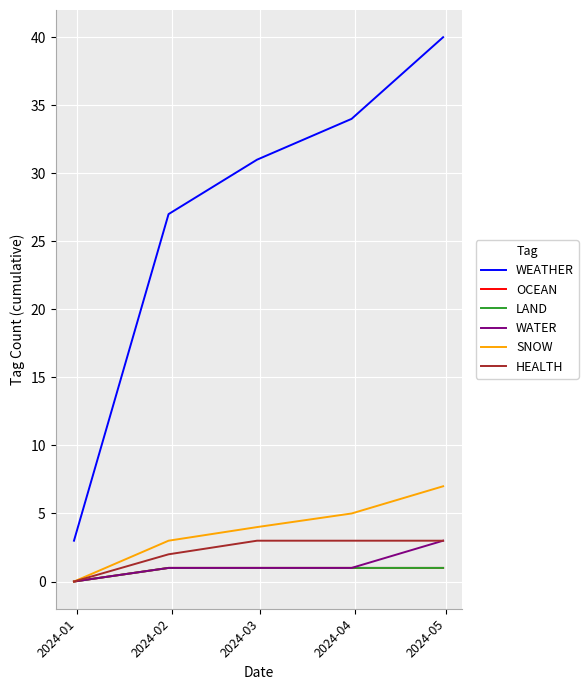

Reading left to right, transcribe all the data shown in this chart.

WEATHER: 3	27	31	34	40
OCEAN: 0	1	1	1	1
LAND: 0	1	1	1	1
WATER: 0	1	1	1	3
SNOW: 0	3	4	5	7
HEALTH: 0	2	3	3	3